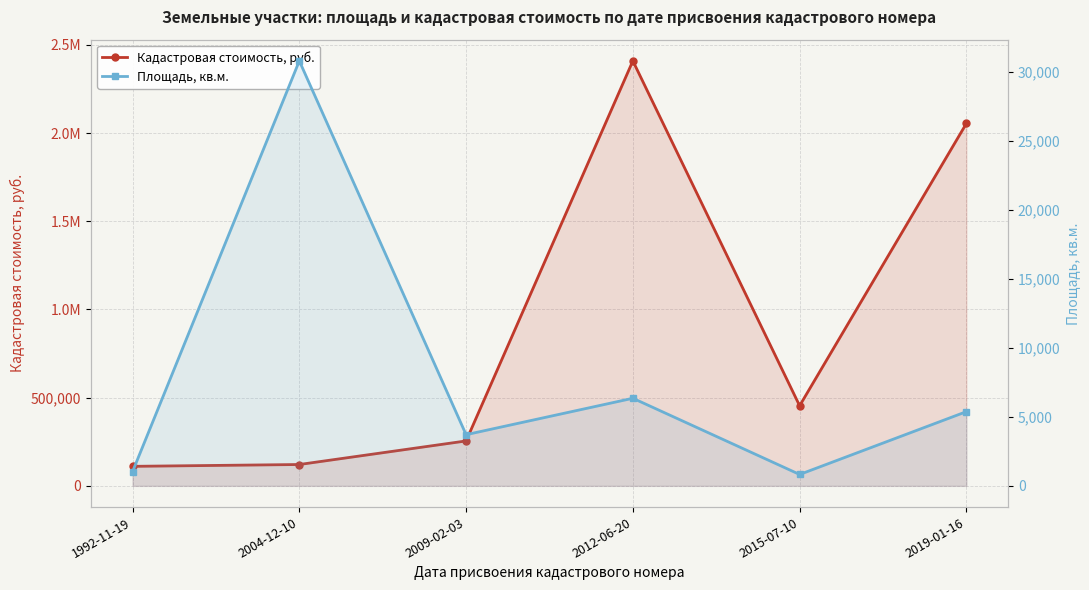

Does the chart display data point markers on the line(s)?

Yes